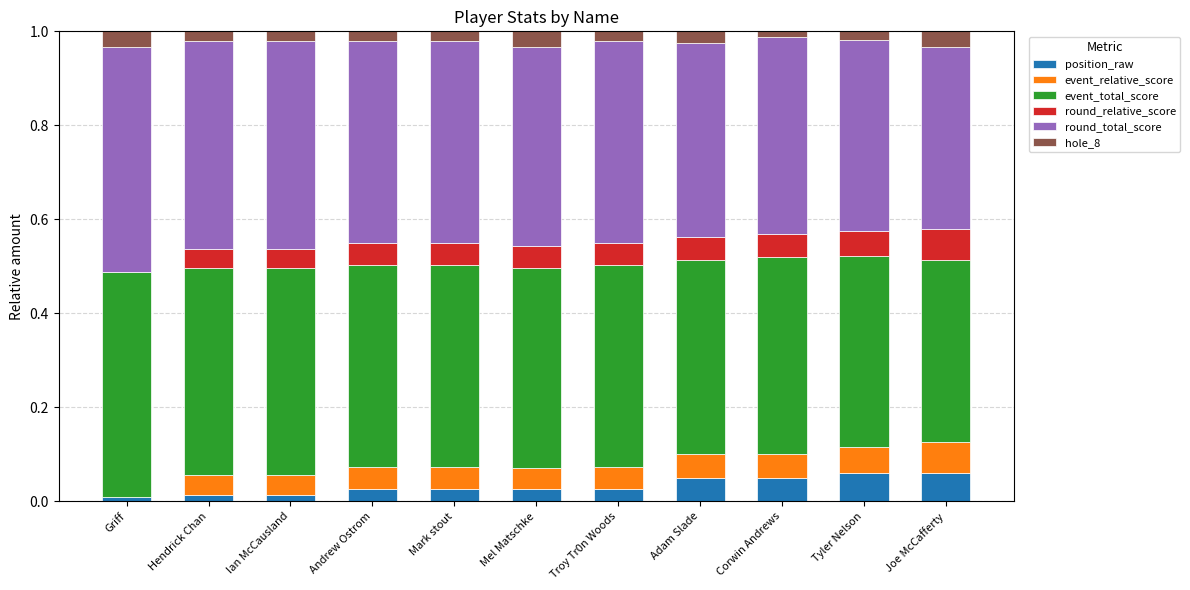

Are the bars grouped side by side (vs. stacked)?

No